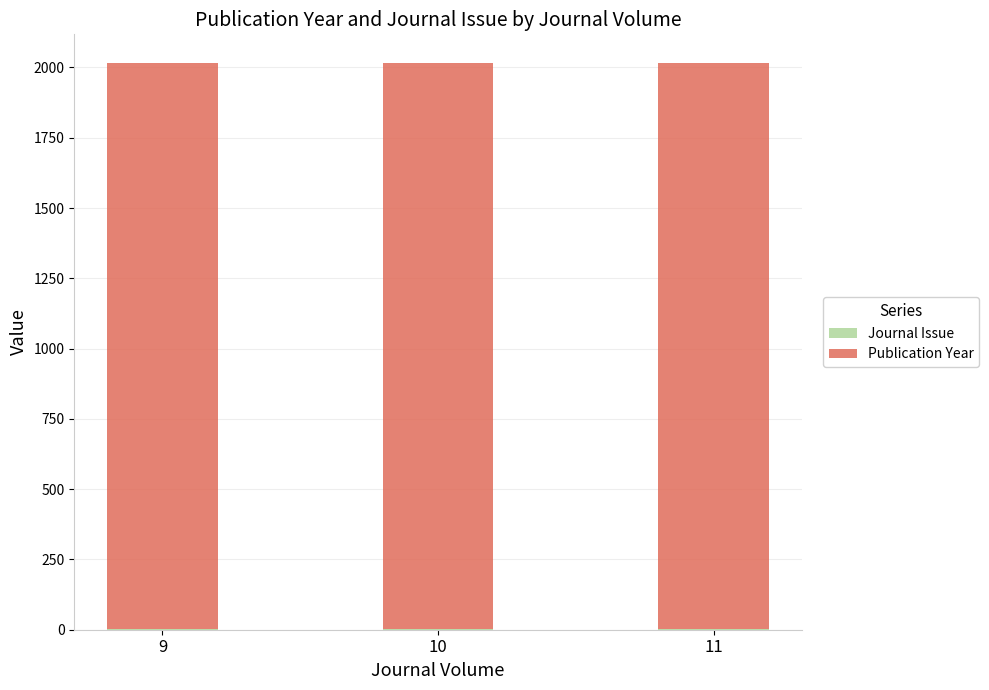

Count the number of data series in this chart.

2